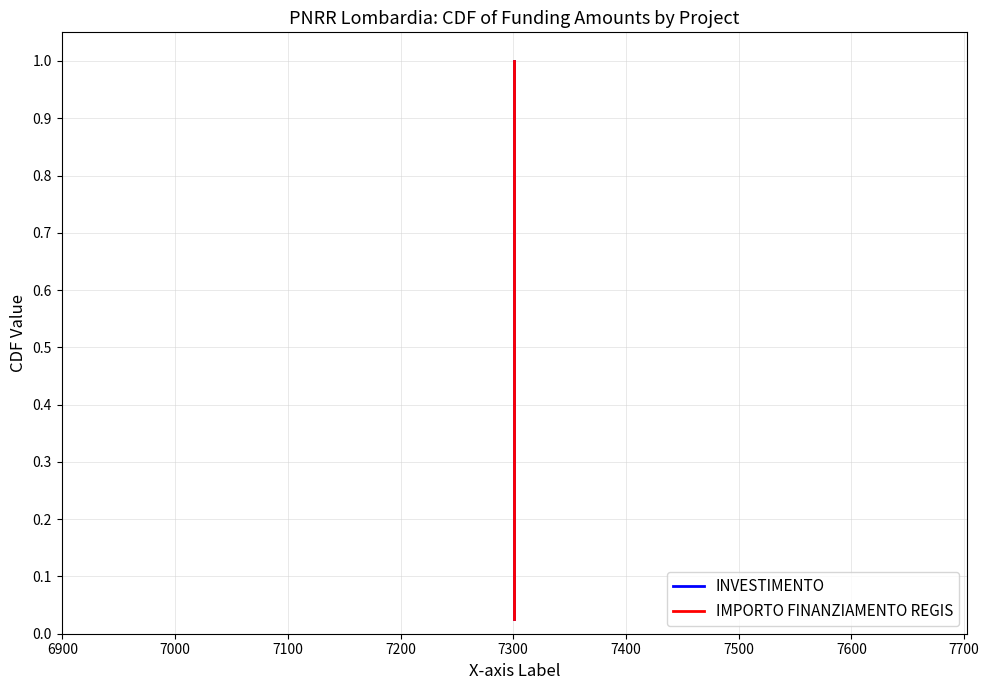

Count the number of categories in the chart.

39